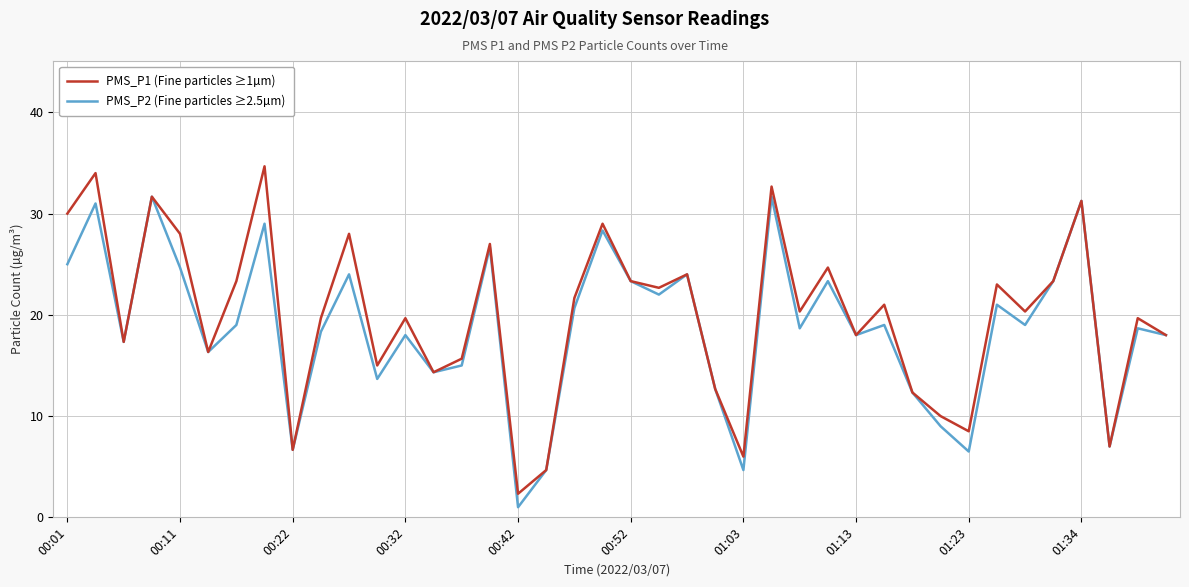

At how many categories does at least one series exceed 33?

2